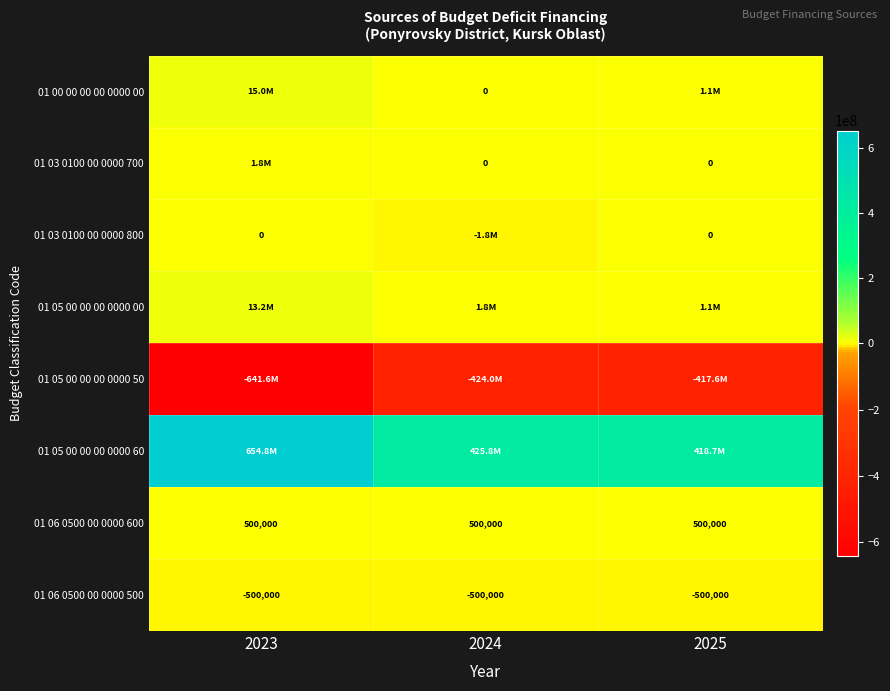

What is the sum of all 01 06 0500 00 0000 500 values?

-1500000